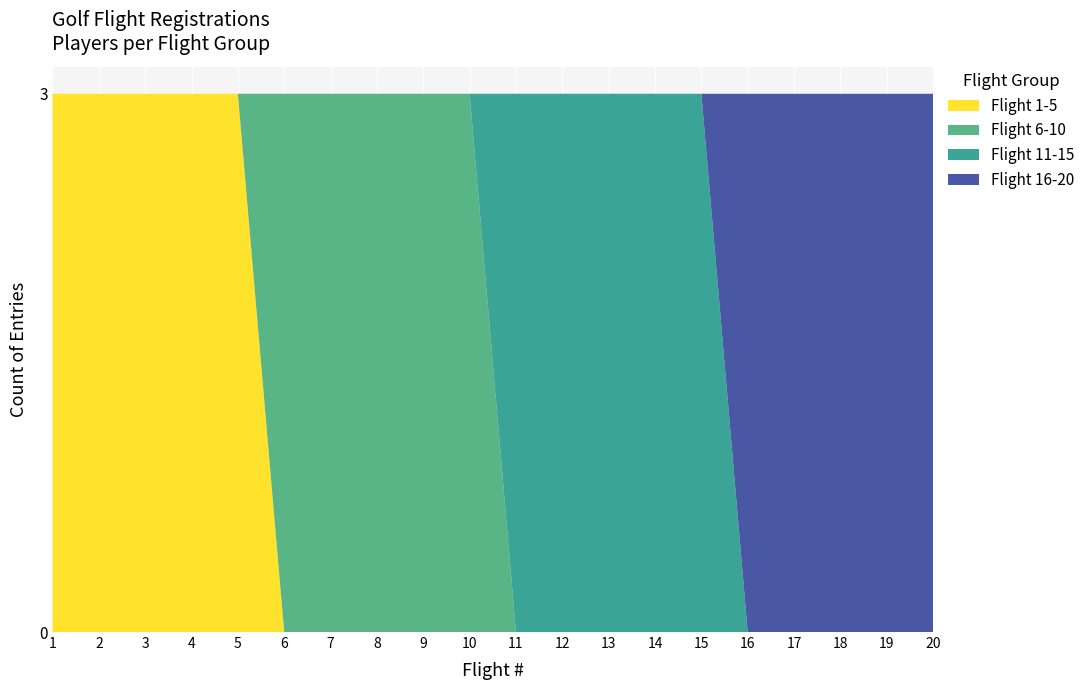

Reading left to right, what are all the values shown in this chart?

Flight 1-5: 3	3	3	3	3	0	0	0	0	0	0	0	0	0	0	0	0	0	0	0
Flight 6-10: 0	0	0	0	0	3	3	3	3	3	0	0	0	0	0	0	0	0	0	0
Flight 11-15: 0	0	0	0	0	0	0	0	0	0	3	3	3	3	3	0	0	0	0	0
Flight 16-20: 0	0	0	0	0	0	0	0	0	0	0	0	0	0	0	3	3	3	3	3